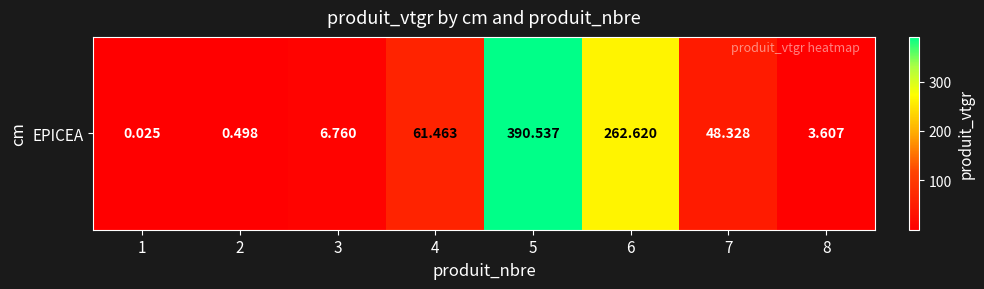

What is the average value?

96.7